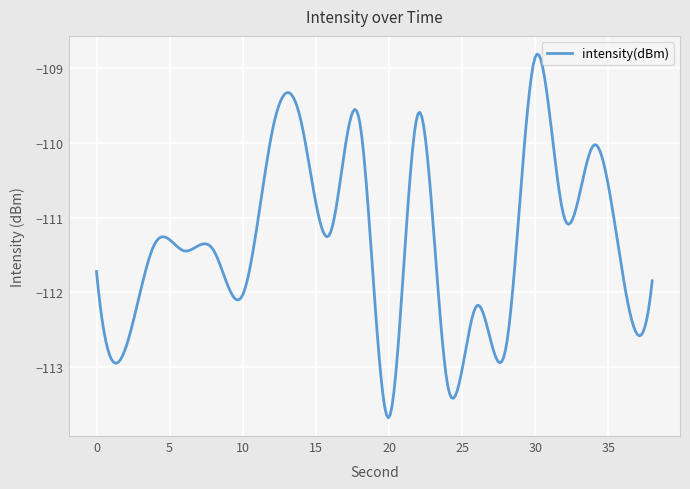

What is the minimum value shown in the chart?

-113.7